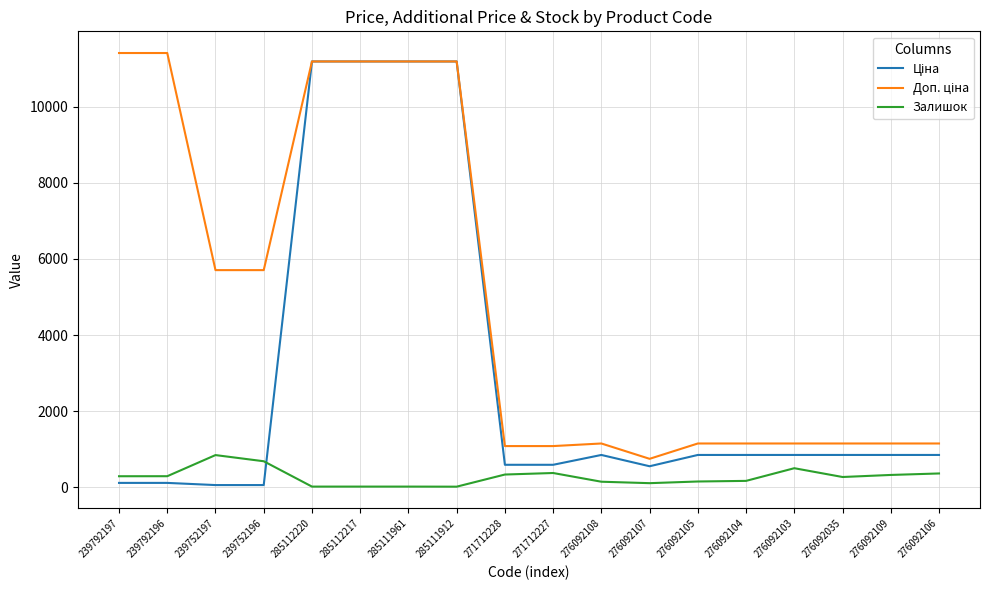

What is the greatest value displayed?

11410.0